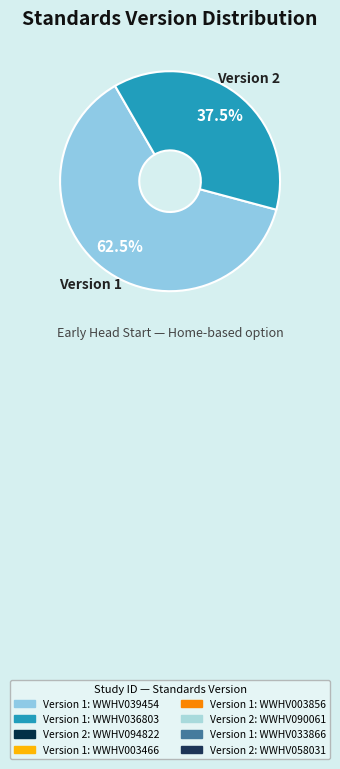

Does any single category account for the majority?

Yes